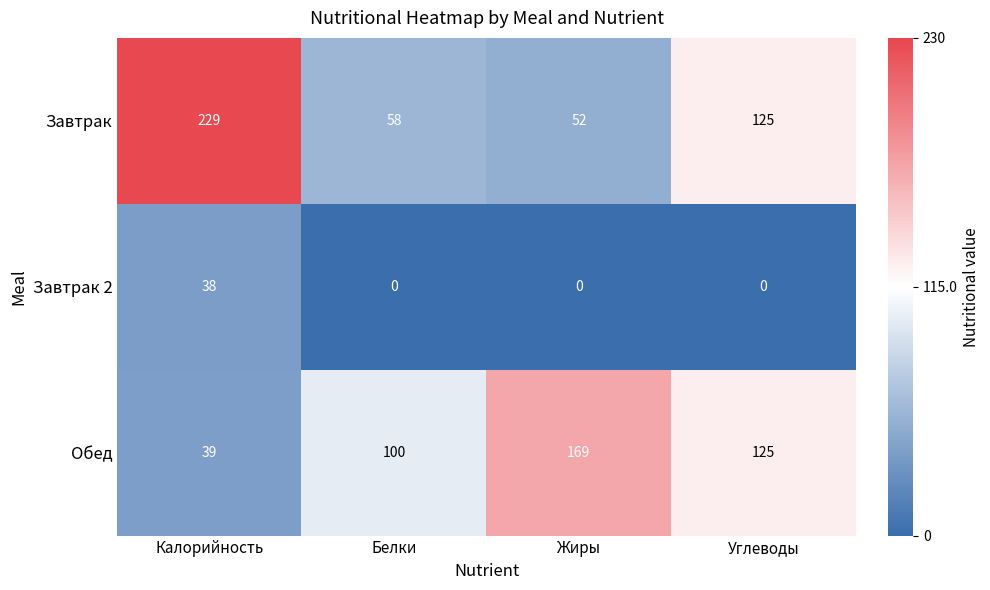

Between Жиры and Углеводы, which series saw the biggest shift?

Завтрак